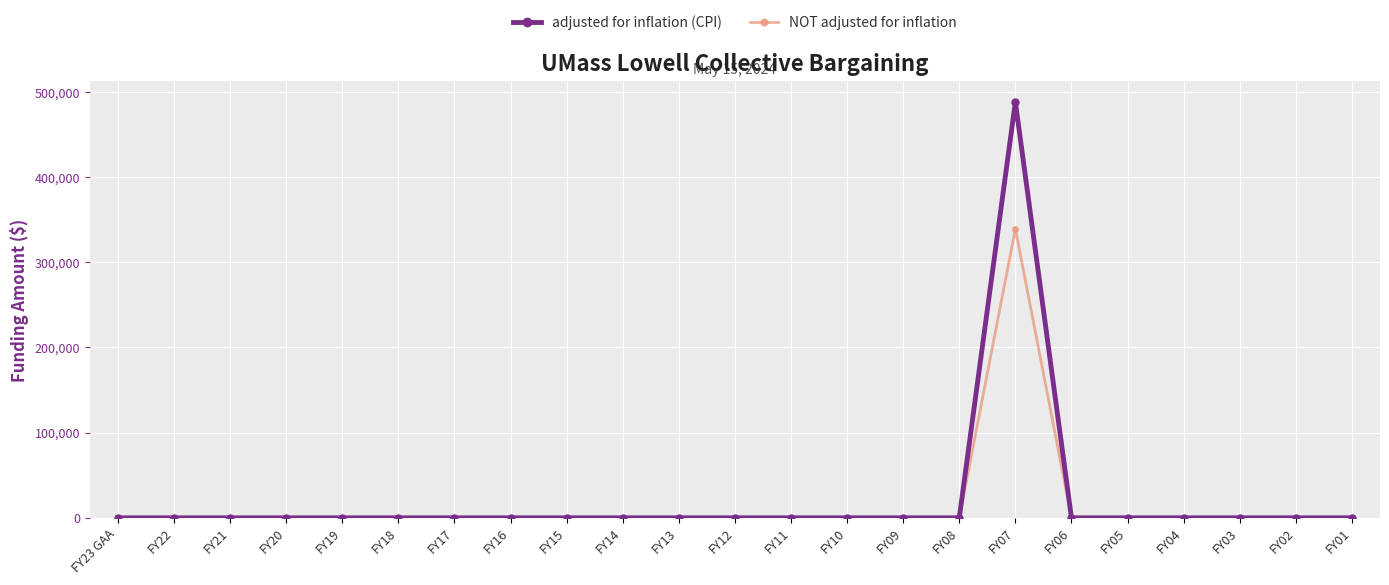

What is the label of the 22nd point from the left?

FY02